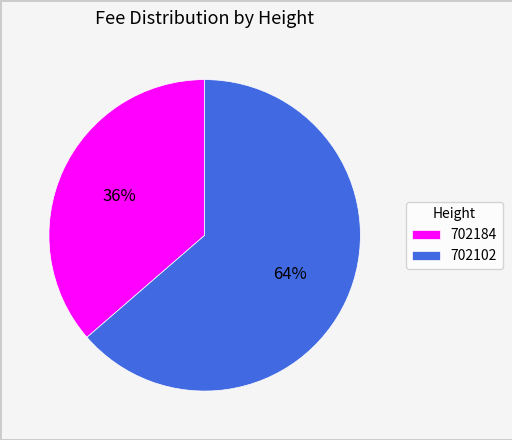

Combined, do 702184 and 702102 account for over 50%?

Yes